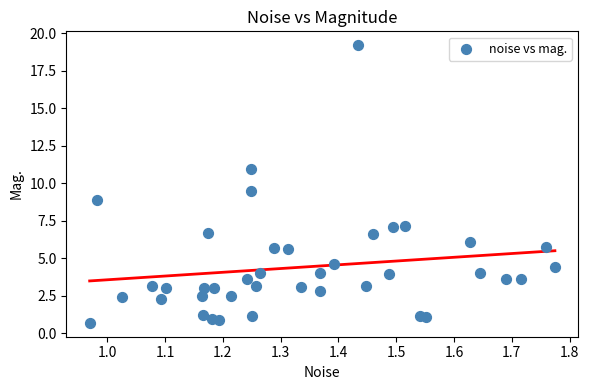

What is the range of Y values (max minus min)?

18.5